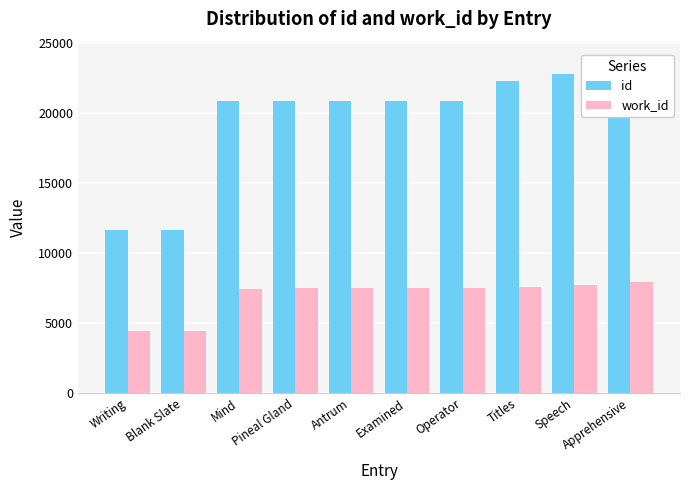

What is the label of the 2nd bar from the left?

Blank Slate